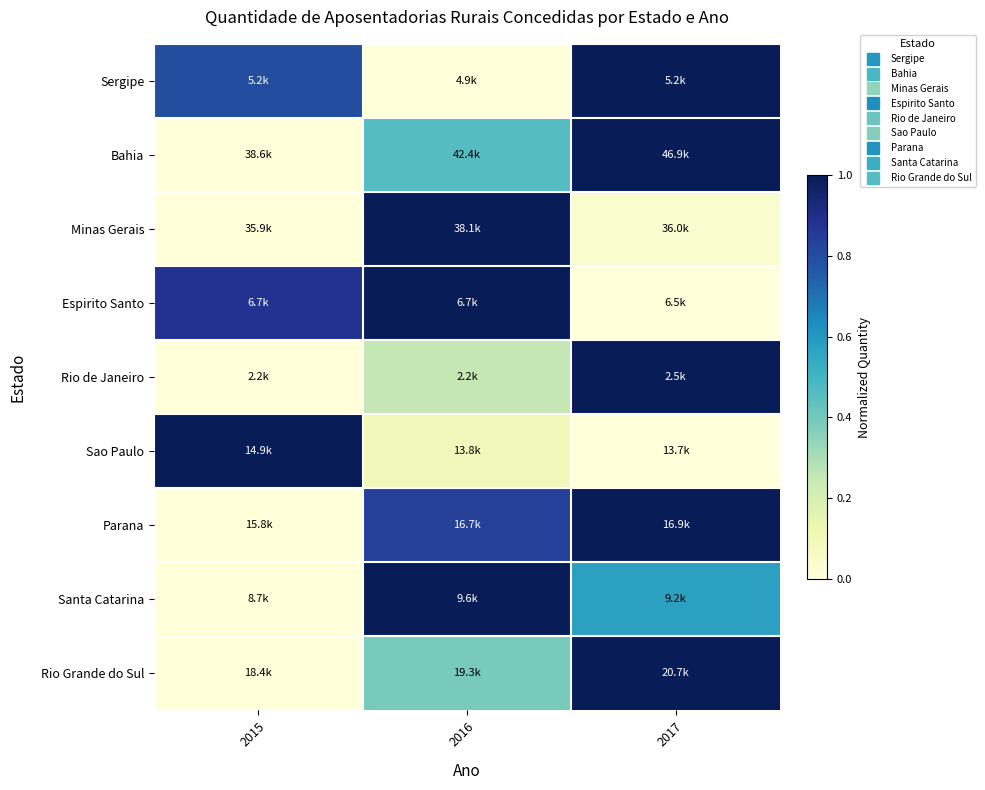

At how many categories does at least one series exceed 0?

3